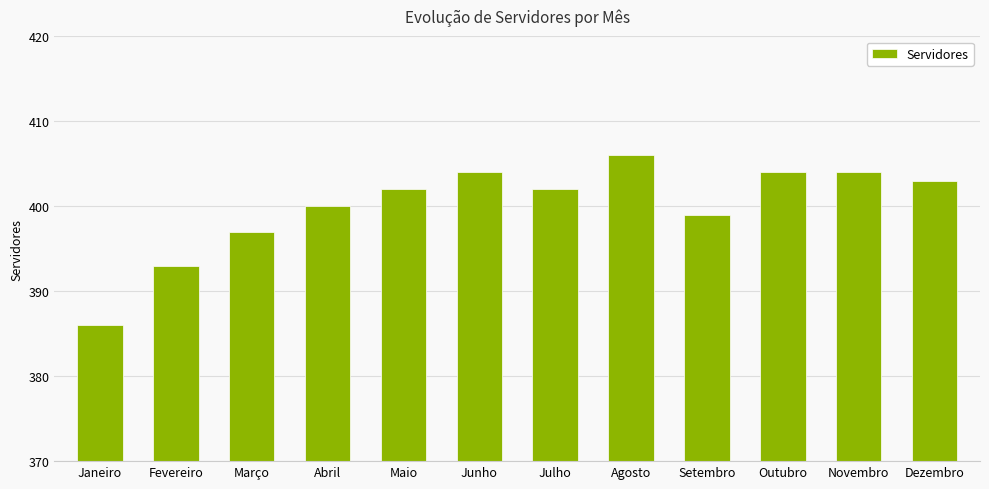

What is the sum of all values?

4800